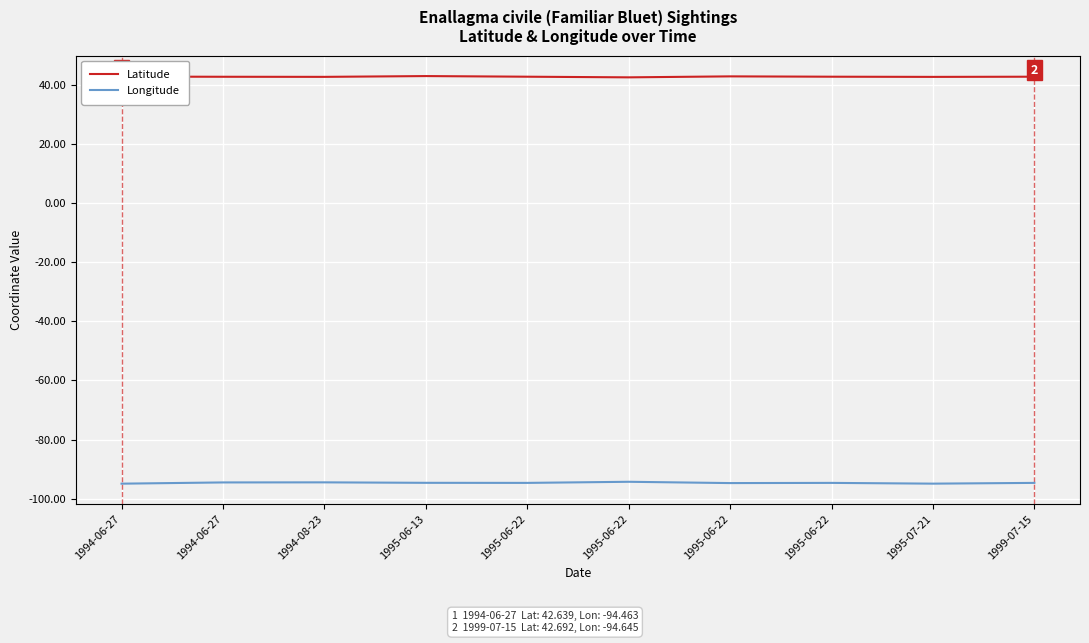

Does the chart display data point markers on the line(s)?

No